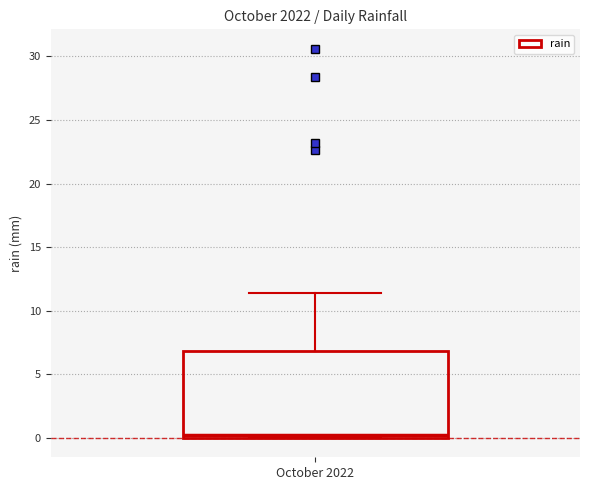

Read this box plot against the y-axis: the position of the median line, the range covered by the box, and the ends of both whiskers. The values are not printed on the chart, so give them approximately, as read against the axis.

median 0.0 (just above the box's lower edge), box 0.0 to 7.0, whiskers 0.0 to 11.5